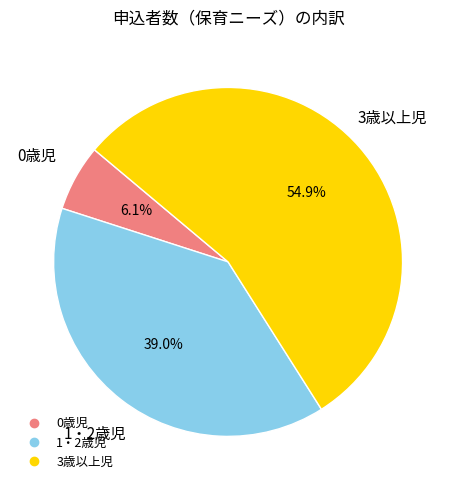

What percentage is the 0歳児 slice, to the nearest percent?

6%